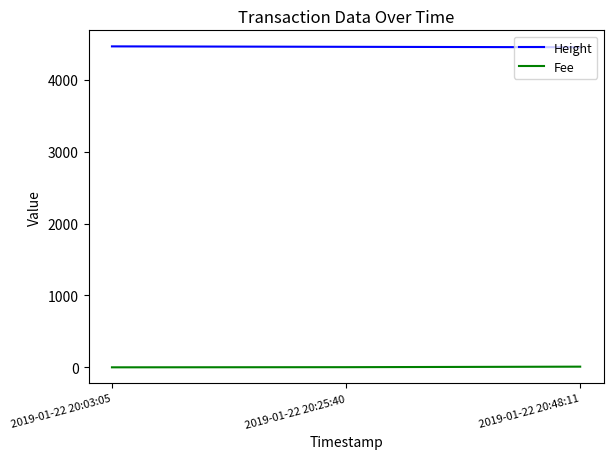

Is this an area chart (filled region under the line)?

No